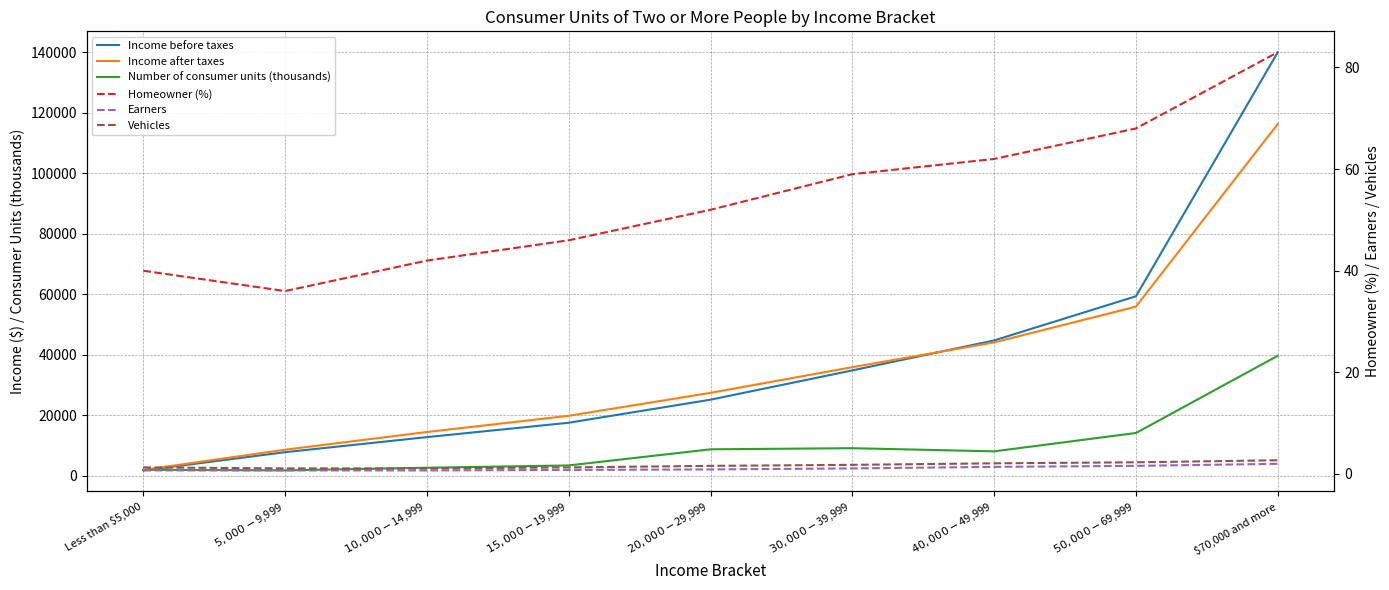

Count the number of categories in the chart.

9